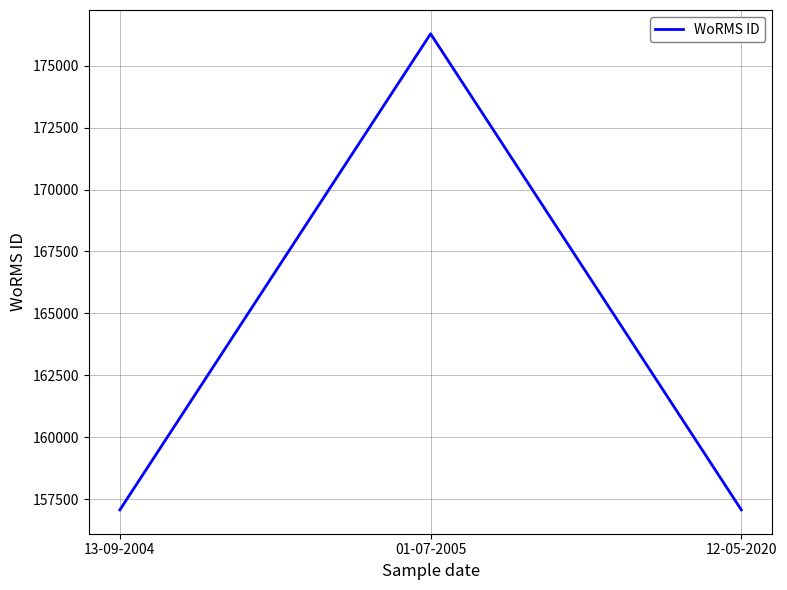

What is the greatest value displayed?

176294